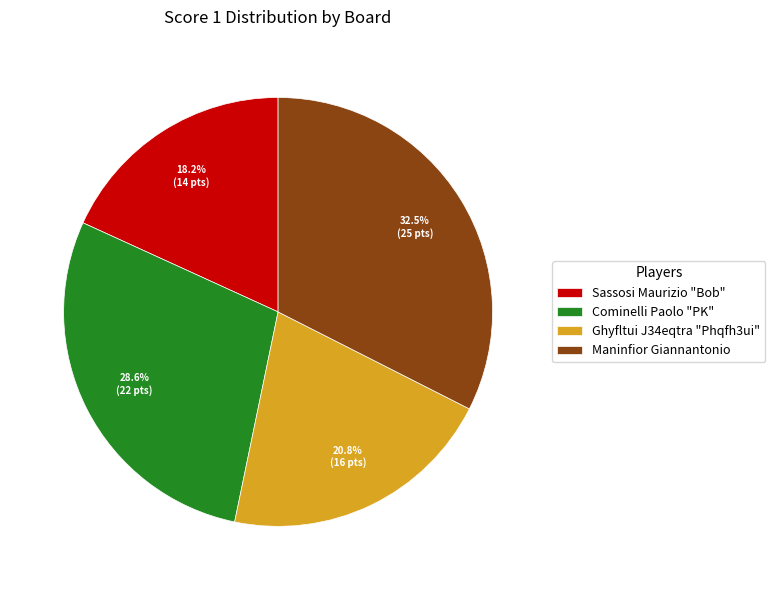

How much of the chart is everything except Cominelli Paolo "PK"?

71.4%